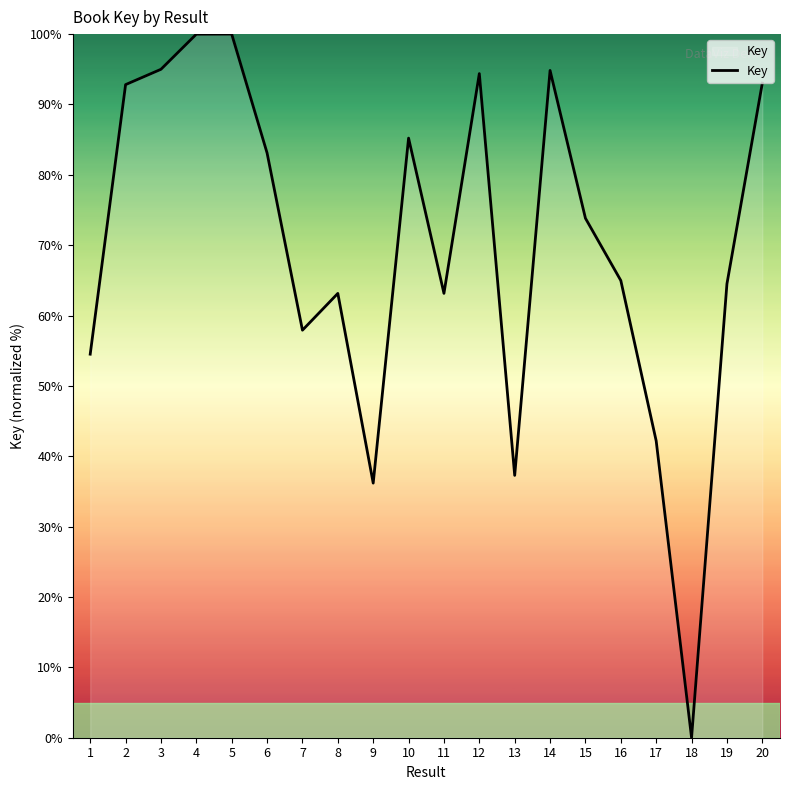

What is the difference between the maximum and minimum values?

100.0